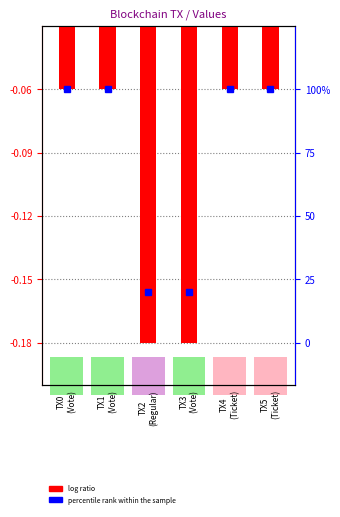

Rank the categories by value from highest to lowest.

TX0
(Vote), TX1
(Vote), TX4
(Ticket), TX5
(Ticket), TX2
(Regular), TX3
(Vote)